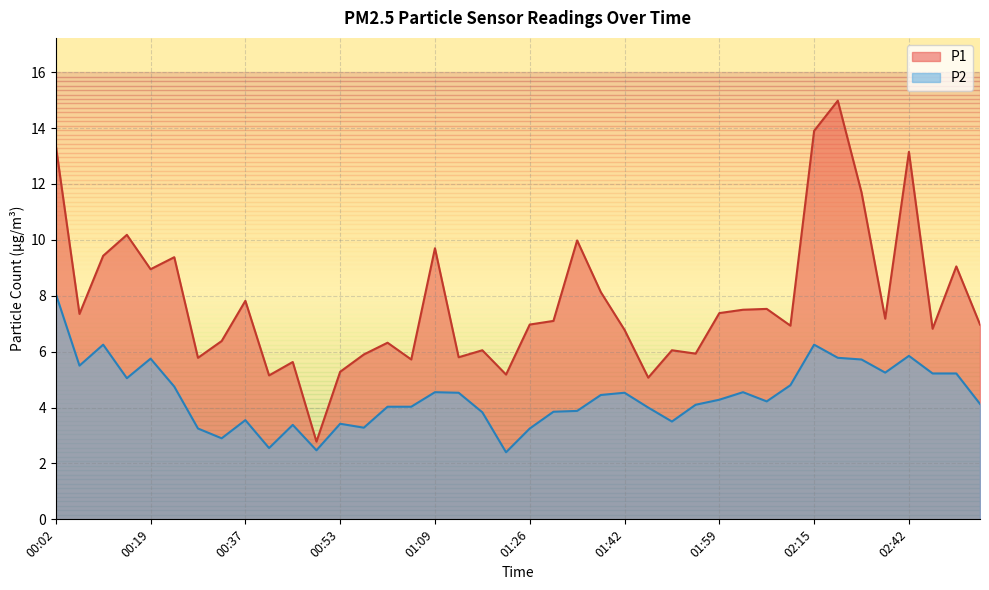

At which category does P1 reach its first local valley?

00:07